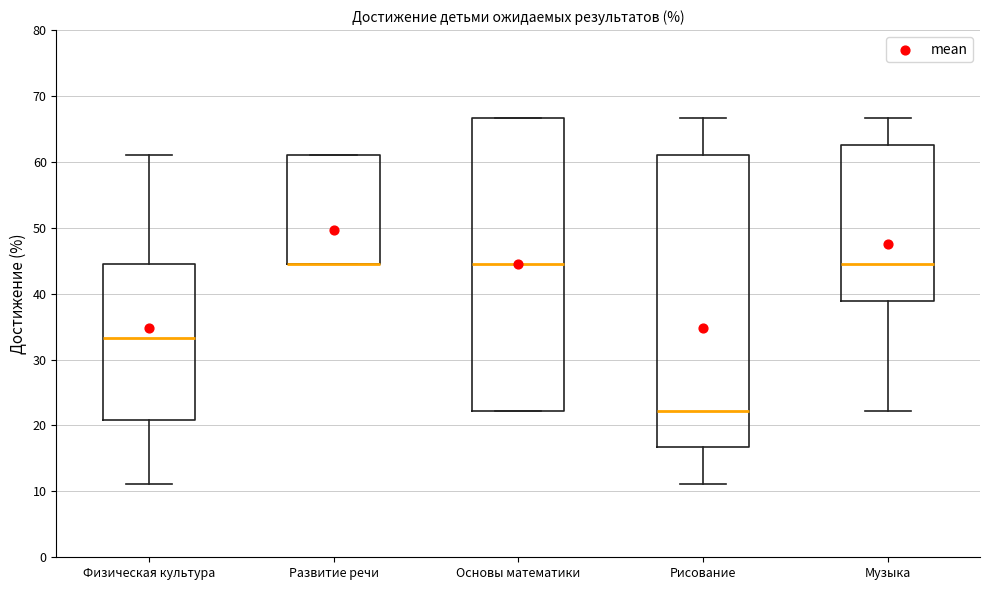

Where does the median line of the box for Рисование sit on the y-axis? The values are not printed on the chart, so give them approximately, as read against the axis.

22